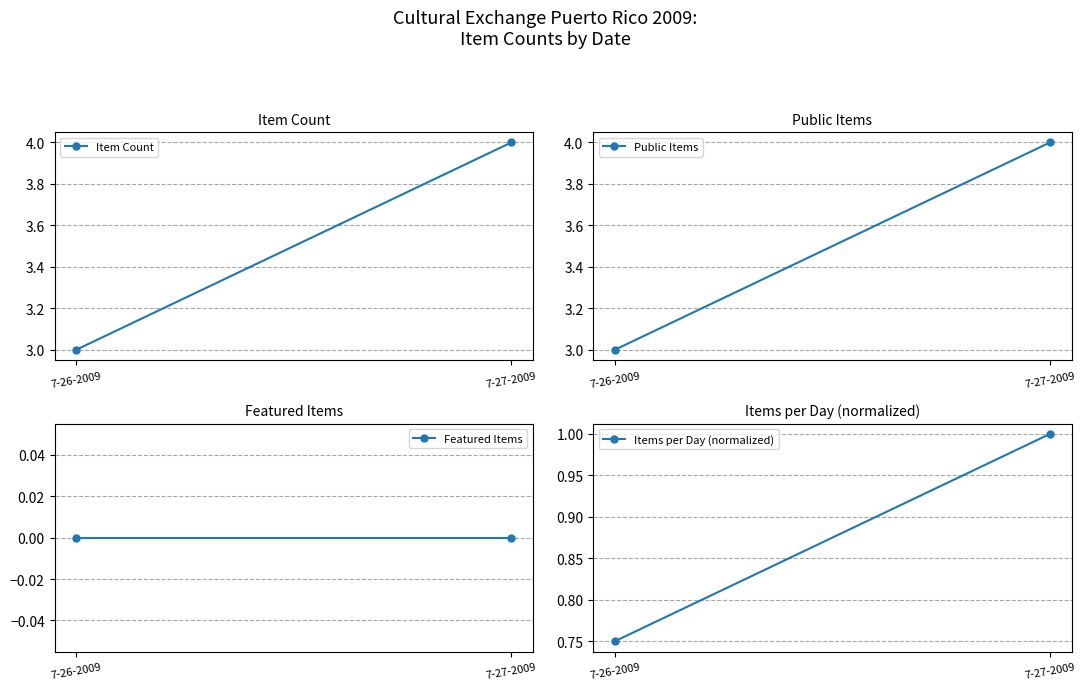

What position from the right is 7-27-2009?

1